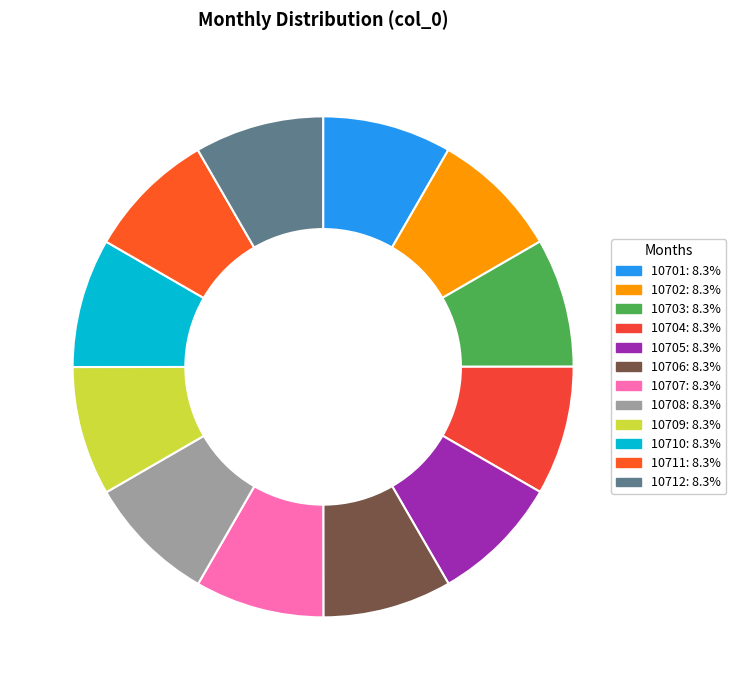

What percentage is the 10707 slice, to the nearest percent?

8%